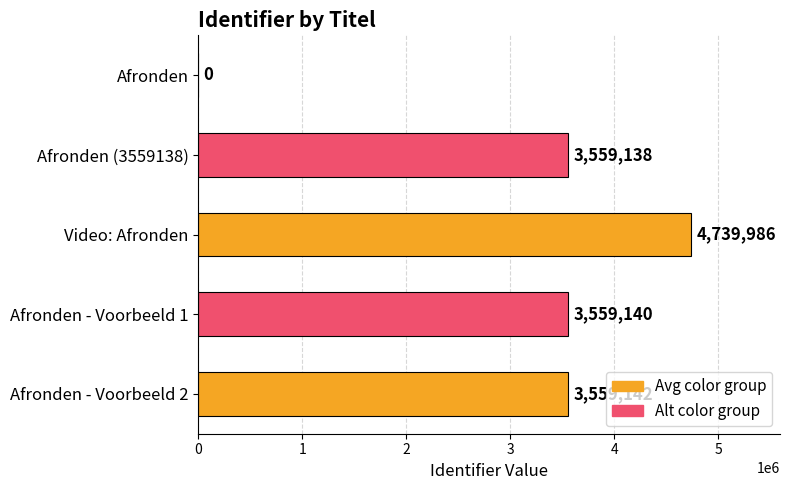

What is the sum of all values?

15417406